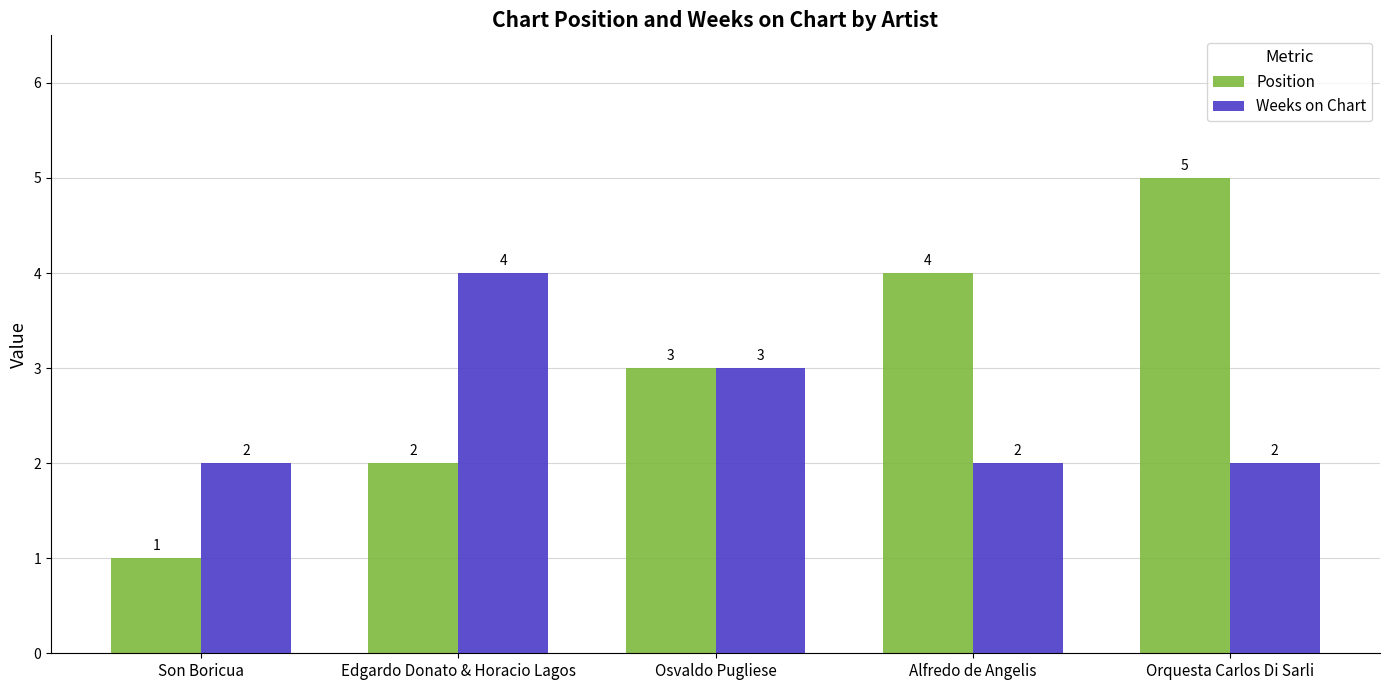

How many groups of bars are there?

5